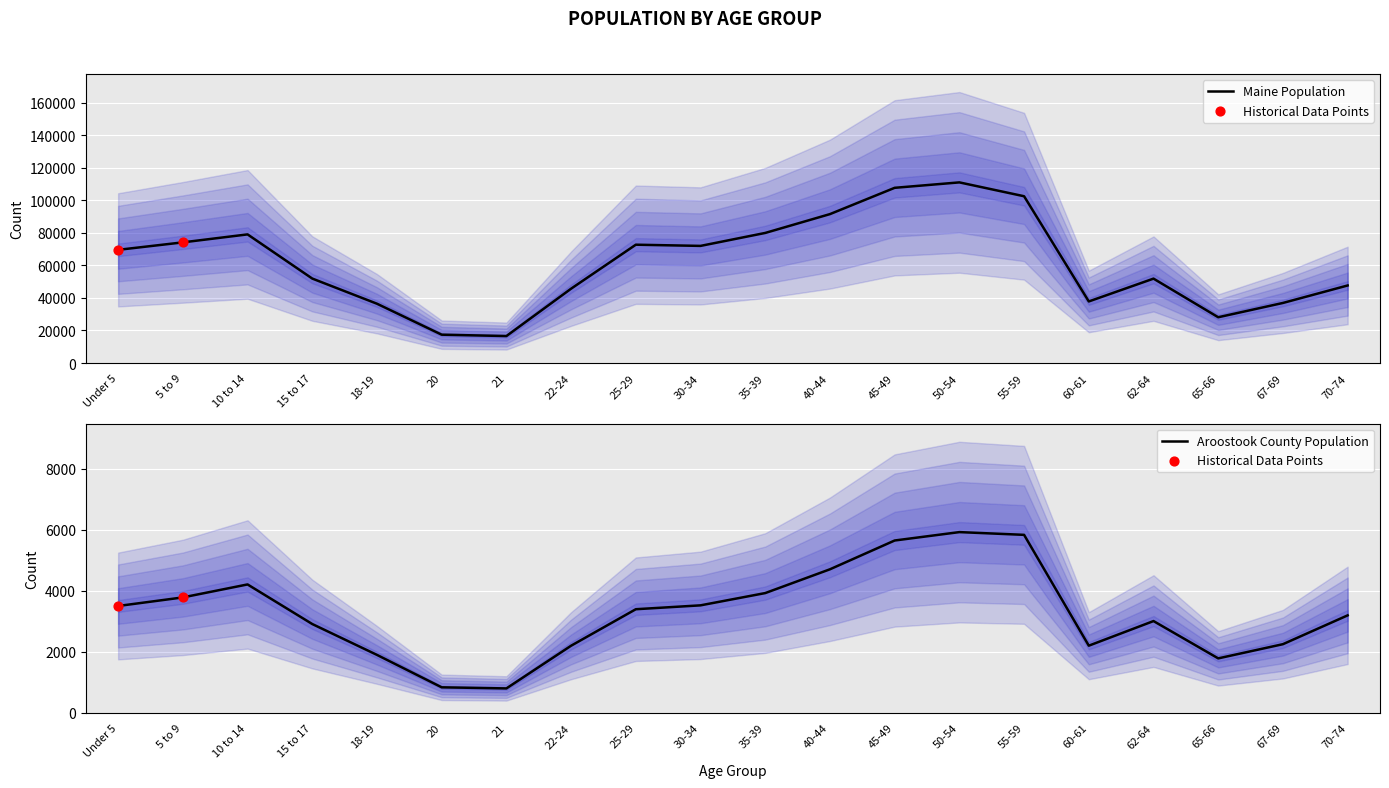

Which series has the largest Y range (max minus min)?

Maine